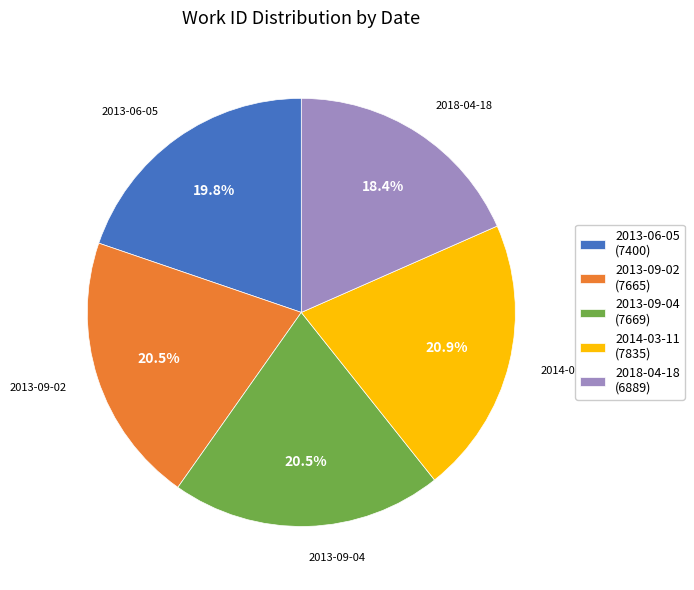

Is the sum of 2013-09-02 (7665) and 2018-04-18 (6889) greater than half?

No